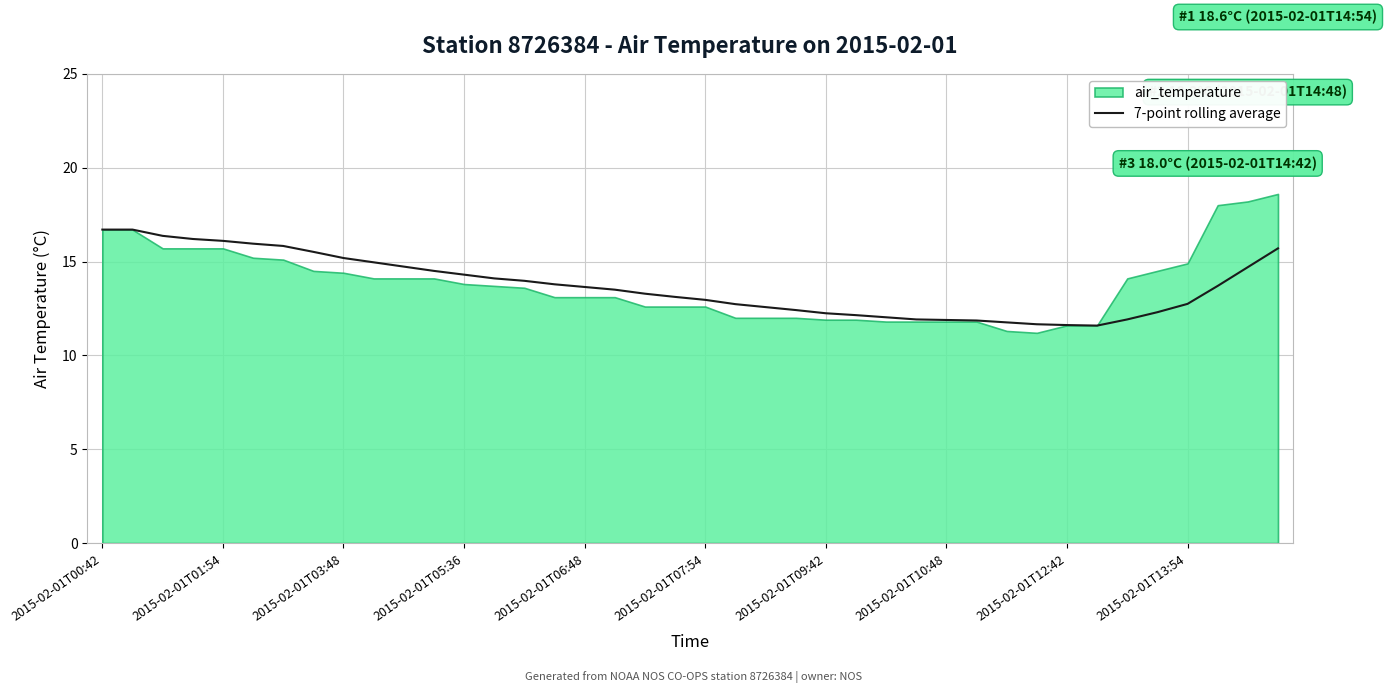

The value of 7-point rolling average at 2015-02-01T09:42 is 12.2. True or false?

True